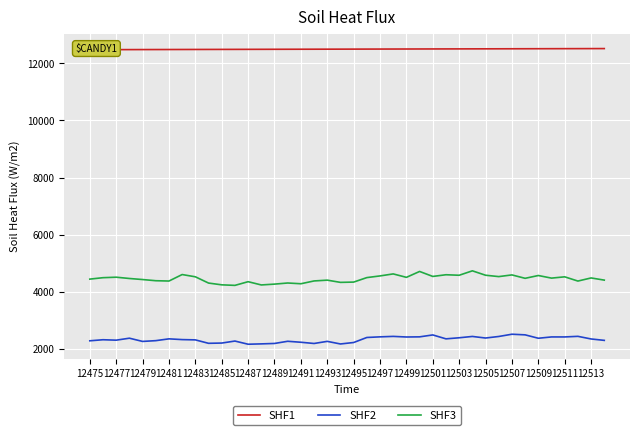

Is it true that SHF2 equals 2170 at 12487?

True